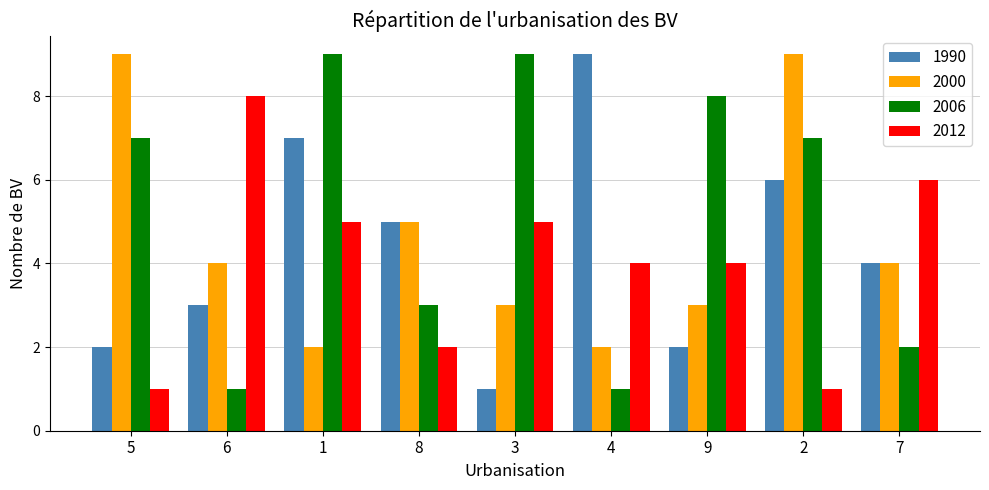

What is the maximum value shown in the chart?

9